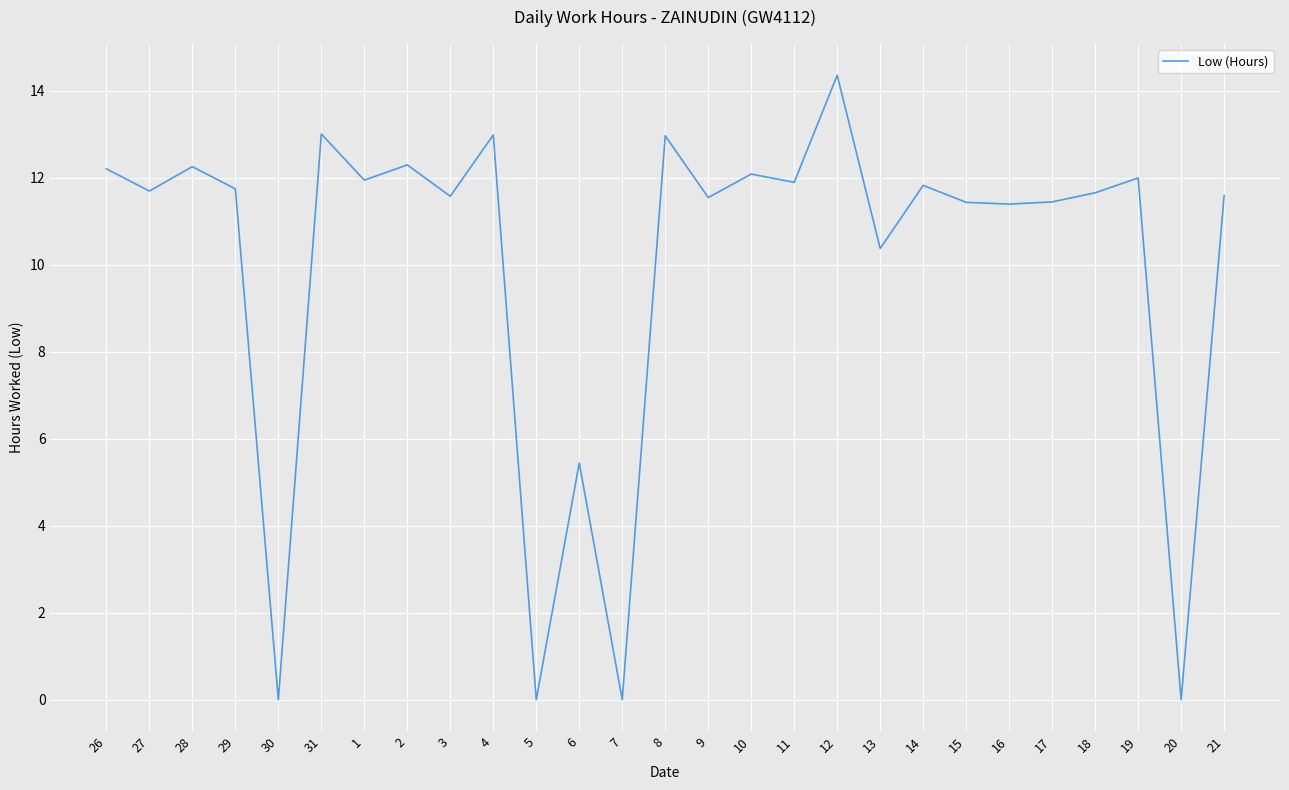

At which category does the data reach its first local peak?

28